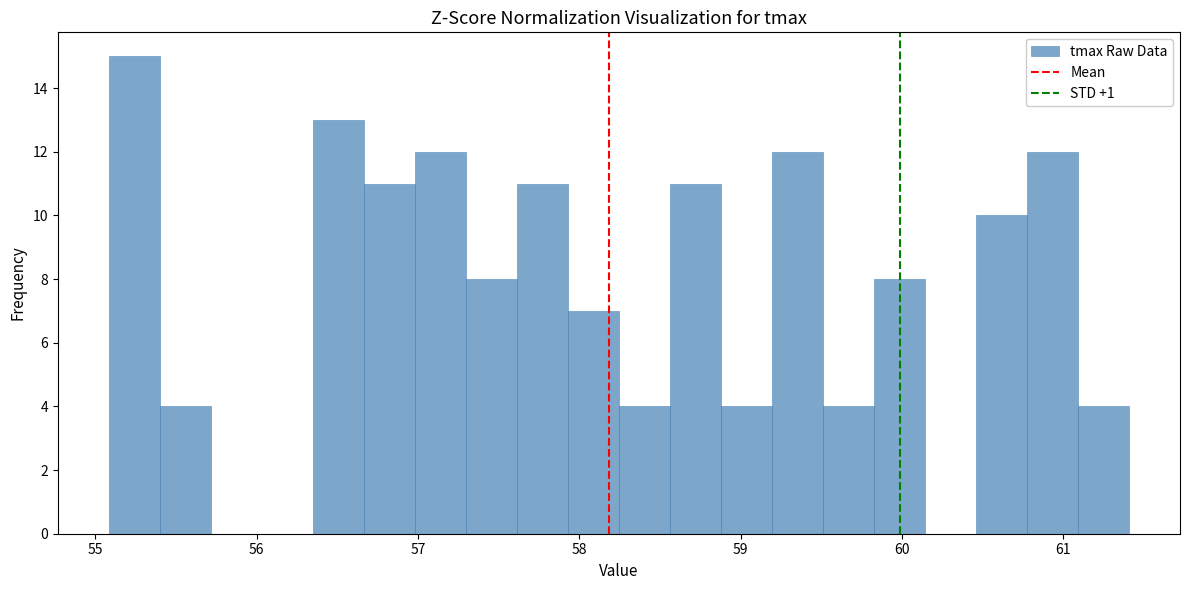

Read against the x-axis, roughly where is the centre of the tallest bar?

55.2